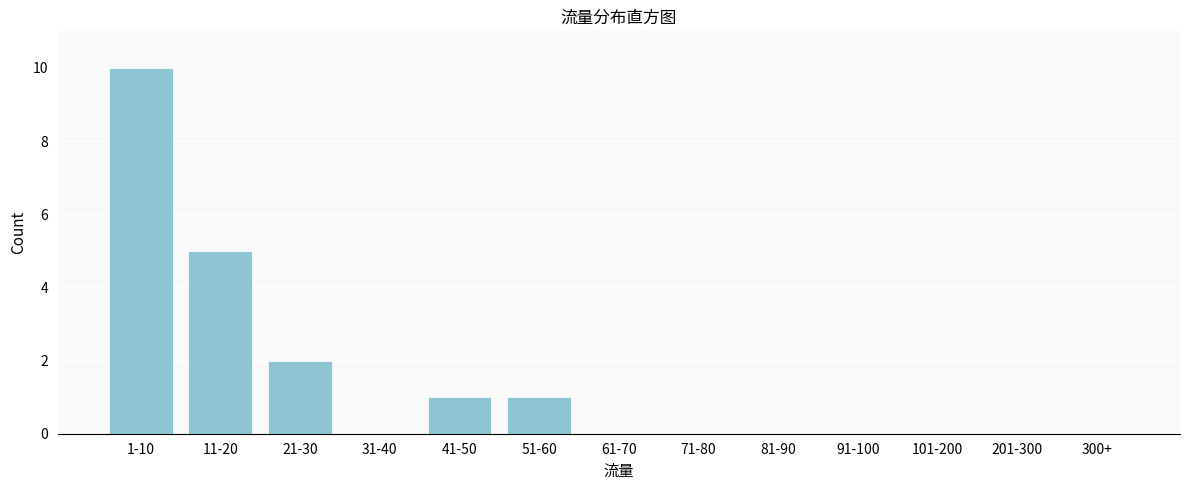

Reading left to right, what are all the values shown in this chart?

1-10=10	11-20=5	21-30=2	31-40=0	41-50=1	51-60=1	61-70=0	71-80=0	81-90=0	91-100=0	101-200=0	201-300=0	300+=0